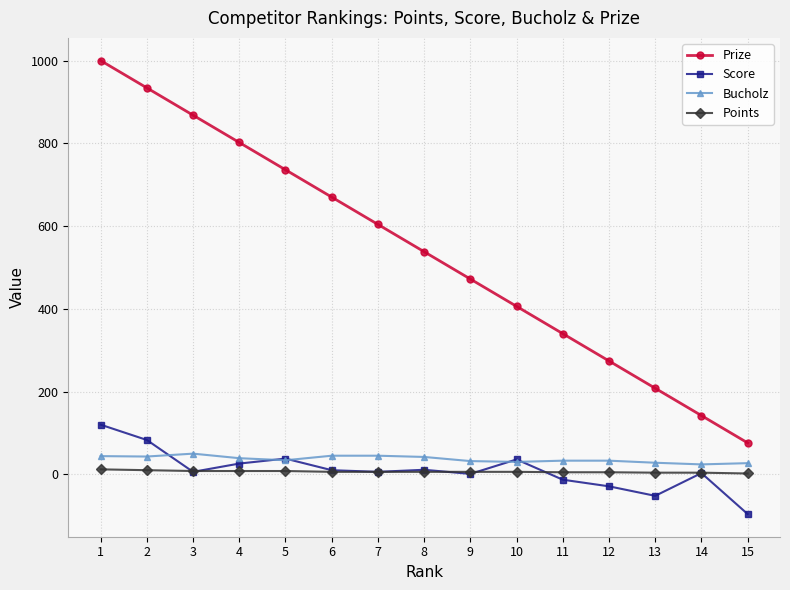

The value of Bucholz at 4 is 39. True or false?

True